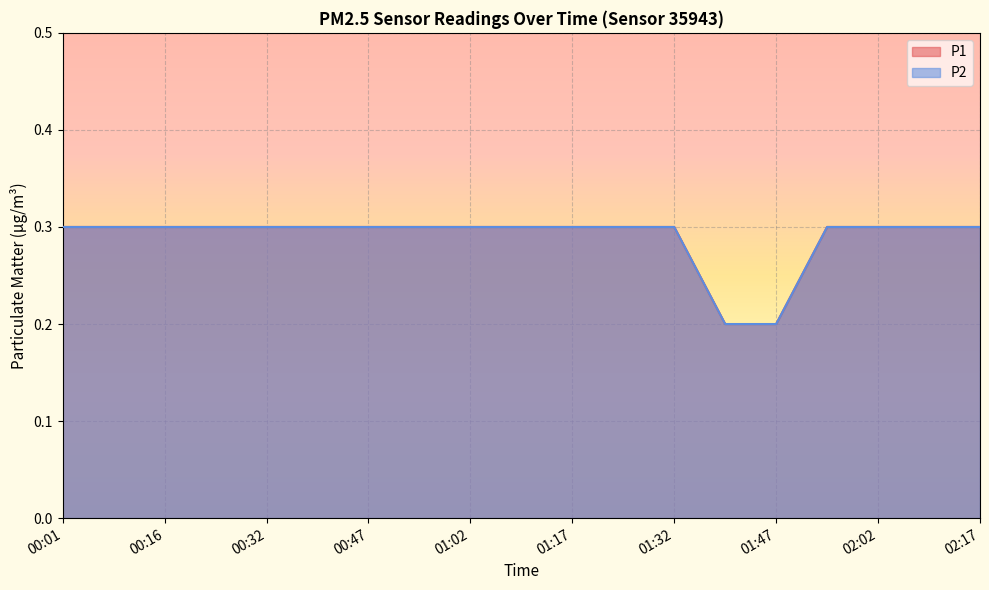

What are all the series names shown in the legend?

P1, P2